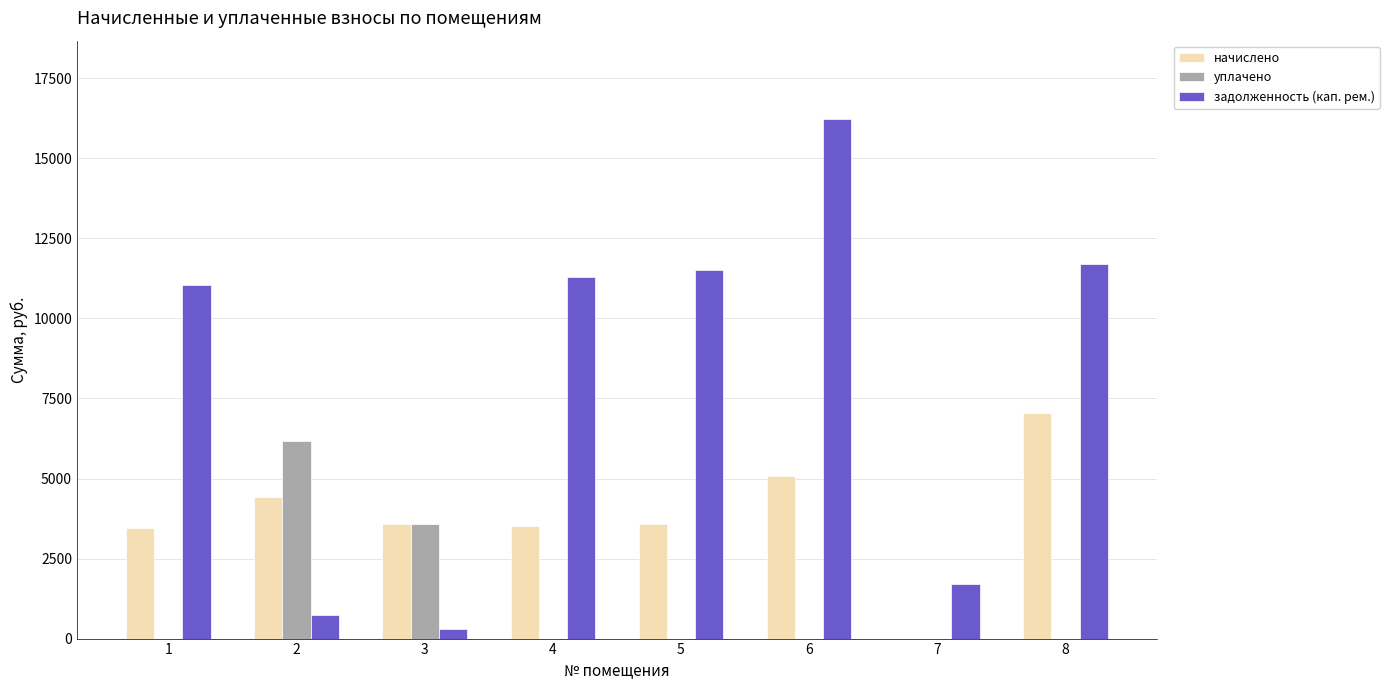

What is the highest value of the задолженность (кап. рем.) series?

16240.8